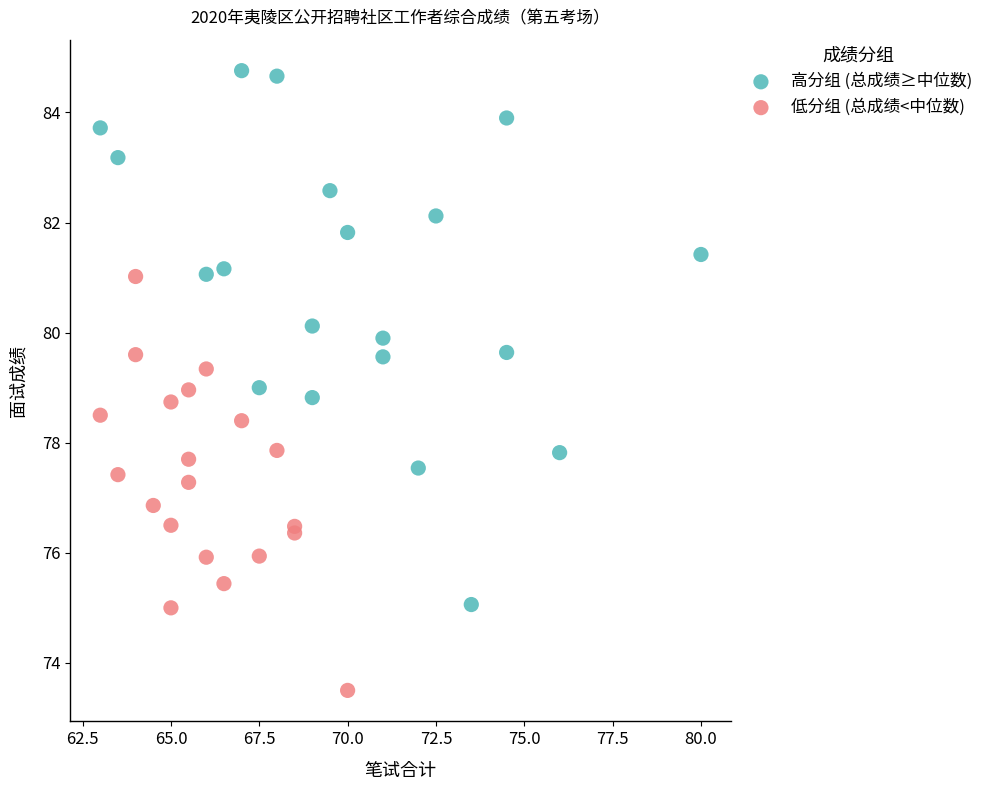

What are all the series names shown in the legend?

高分组 (总成绩≥中位数), 低分组 (总成绩<中位数)